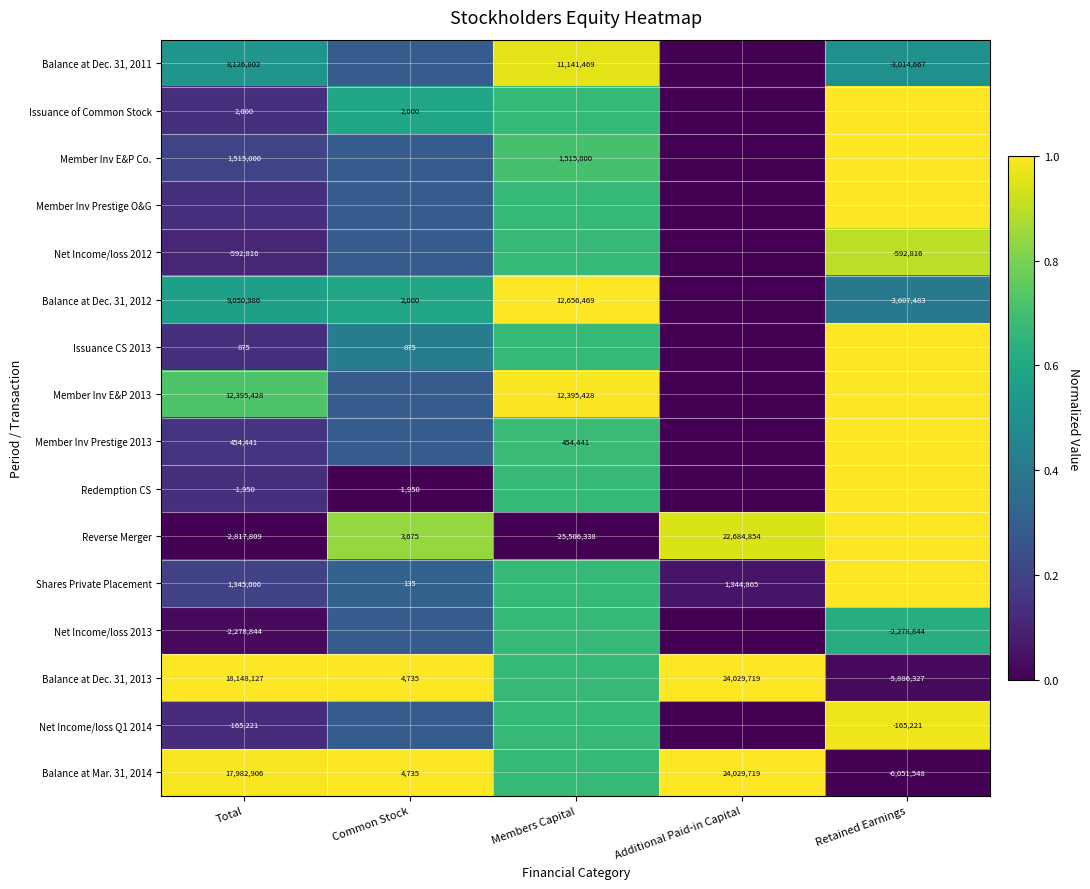

How many series are shown in this chart?

16